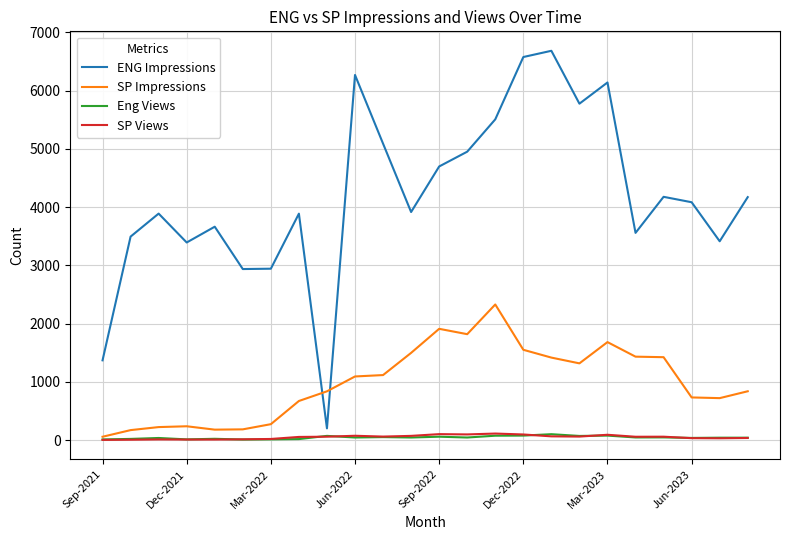

What is the difference between the maximum and minimum values in the SP Impressions series?

2271